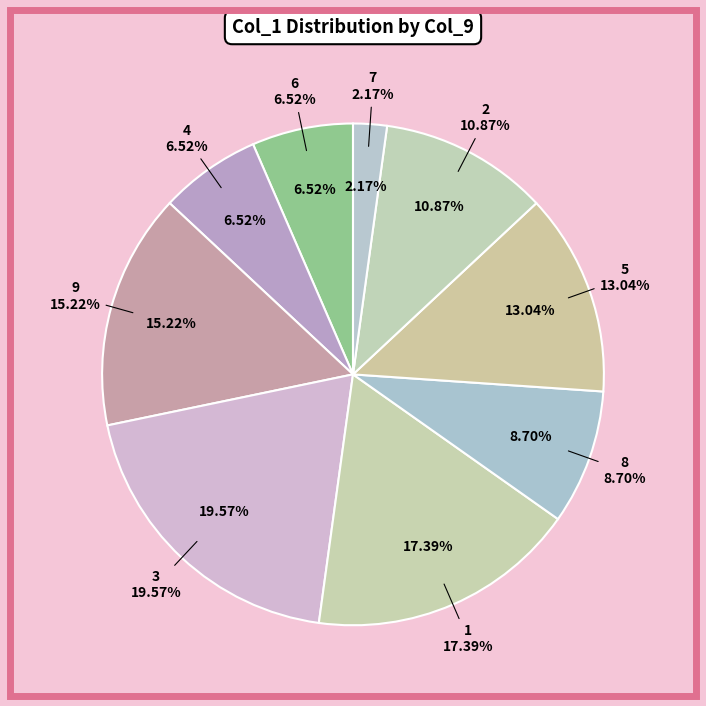

The 3 slice represents 5% of the pie. True or false?

False